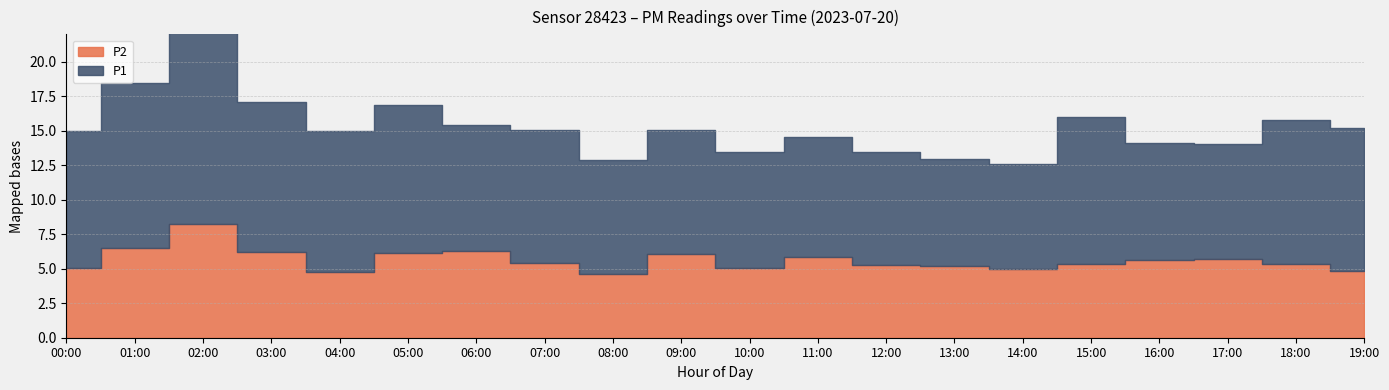

True or false: P2 and P1 intersect in this chart.

False